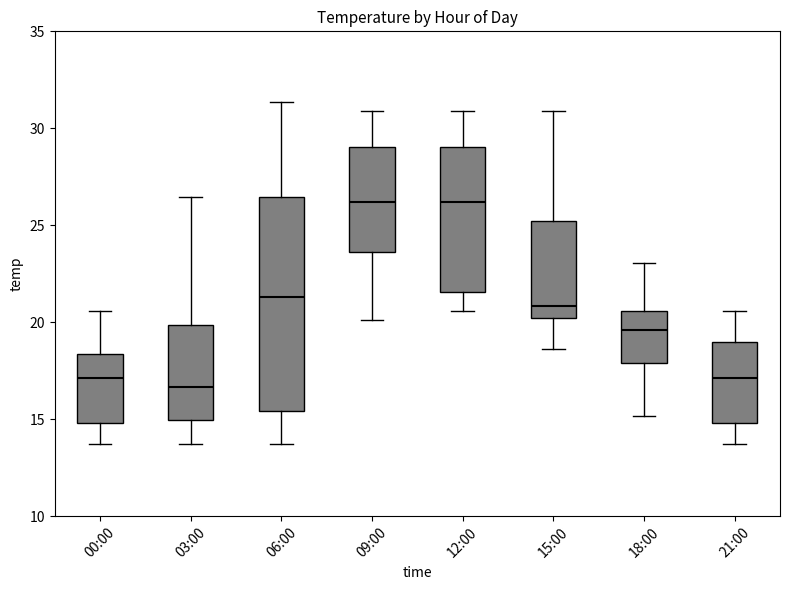

Which box is the tallest, from its lower edge to its upper edge?

06:00